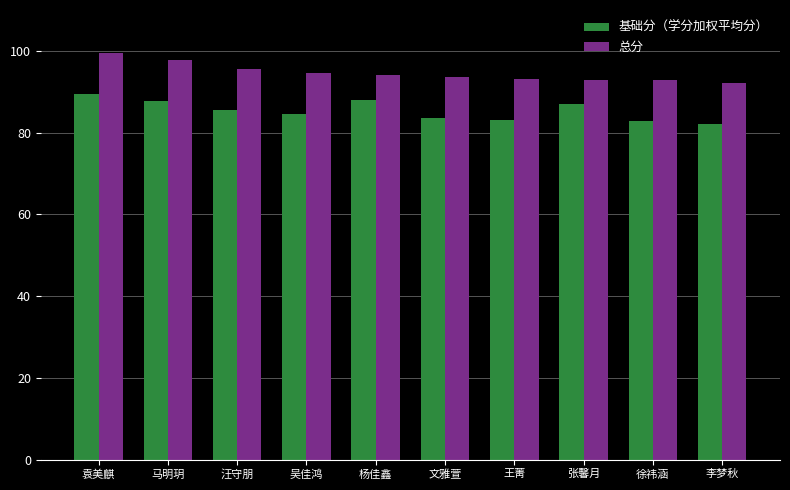

Rank the series by their average value, from lowest to highest.

基础分（学分加权平均分）, 总分